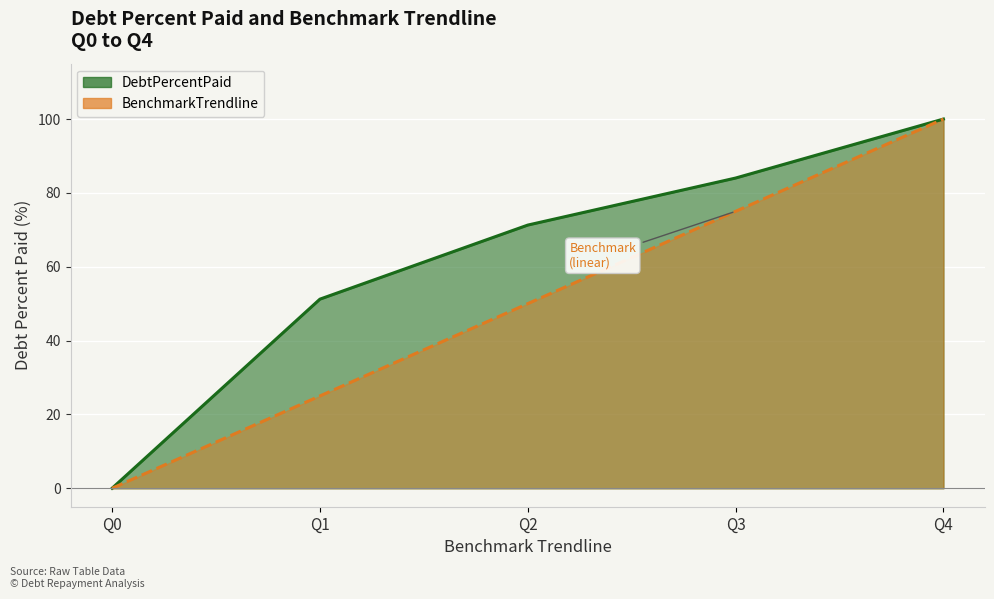

Reading left to right, what are all the values shown in this chart?

DebtPercentPaid: Q0=0.0	Q1=51.2	Q2=71.3	Q3=84.0	Q4=100.0
BenchmarkTrendline: Q0=0.0	Q1=25.0	Q2=50.0	Q3=75.0	Q4=100.0